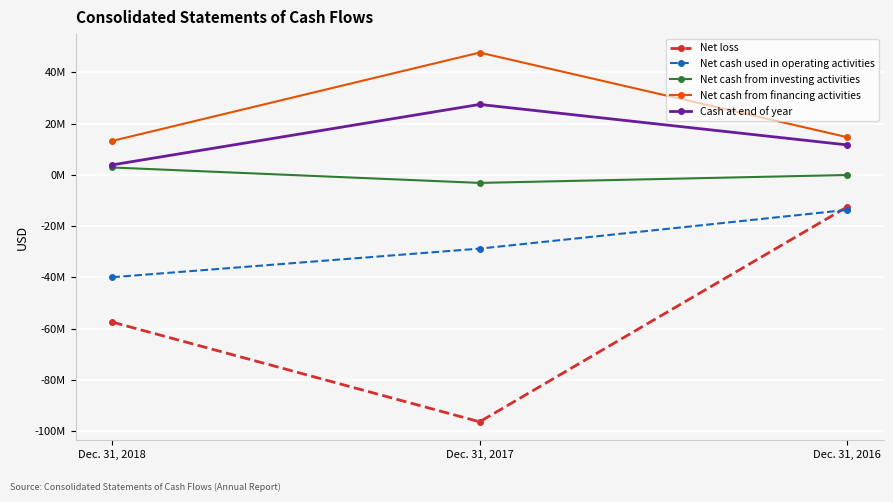

At which category does the chart reach its minimum across all series?

Dec. 31, 2017